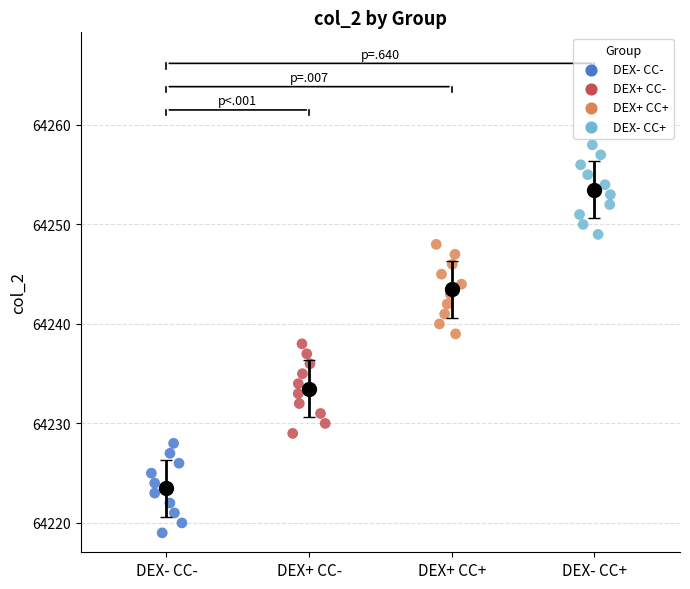

Which series contains the lowest Y value?

DEX- CC-